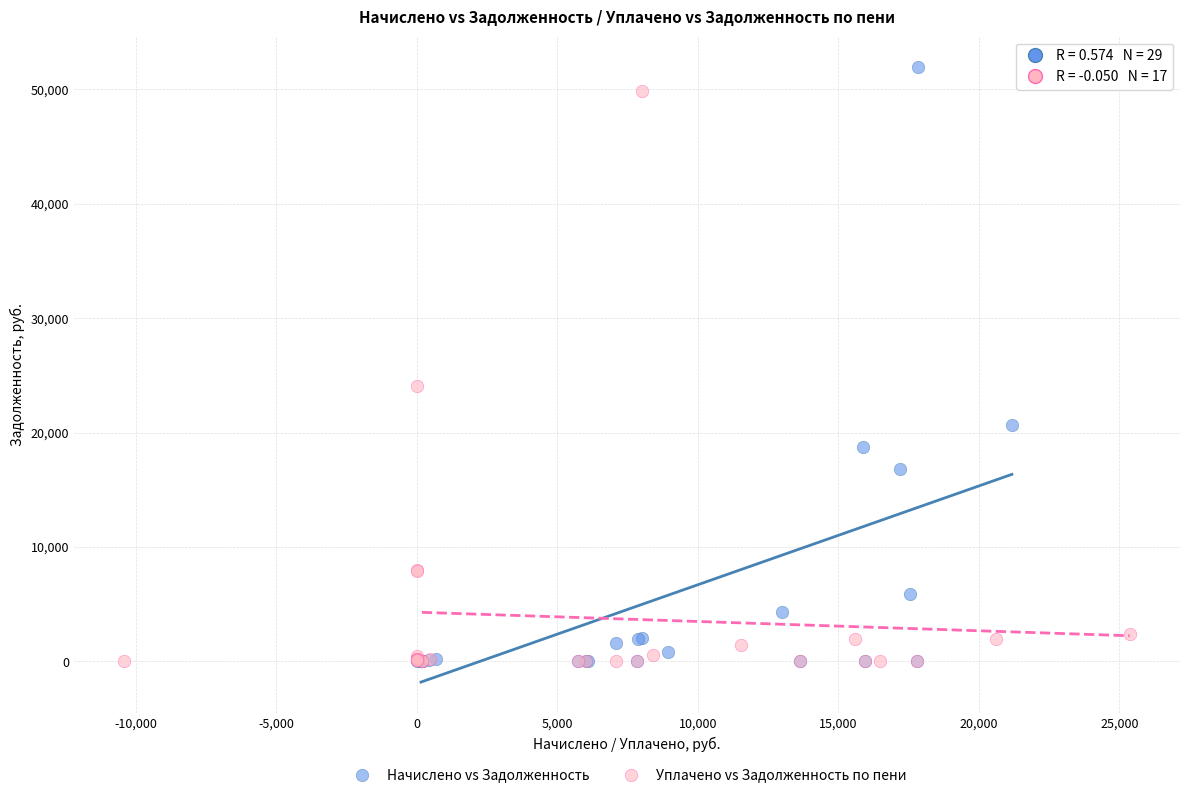

Which series has the largest Y range (max minus min)?

Начислено vs Задолженность